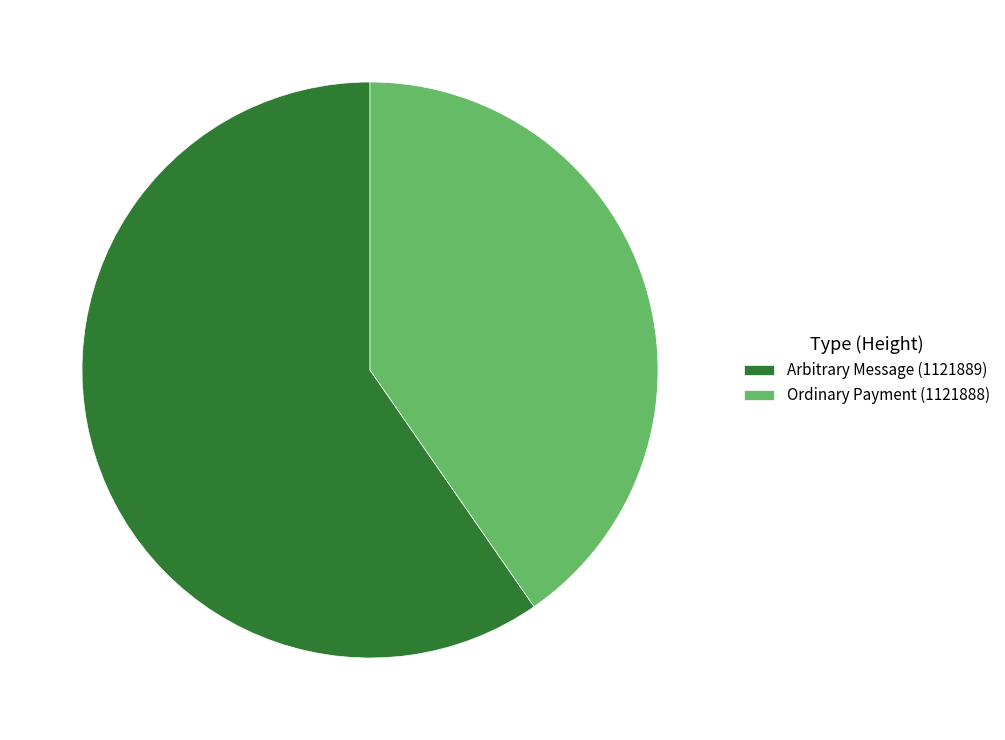

Combined, do Arbitrary Message (1121889) and Ordinary Payment (1121888) account for over 50%?

Yes